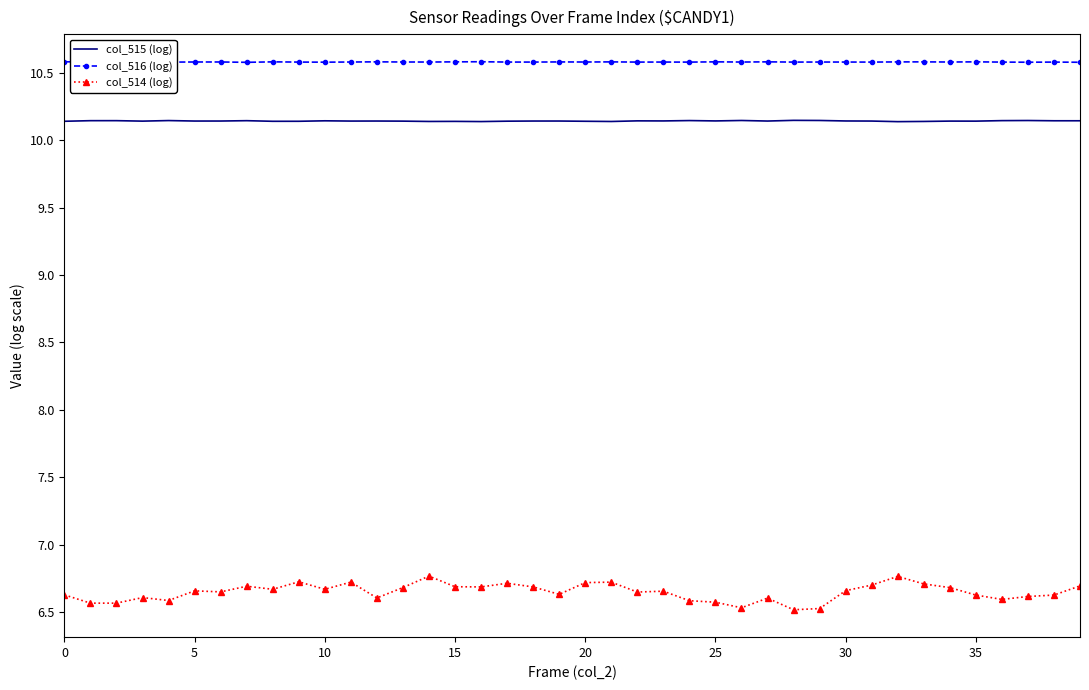

List the series in order of their peak value, highest first.

col_516 (log), col_515 (log), col_514 (log)